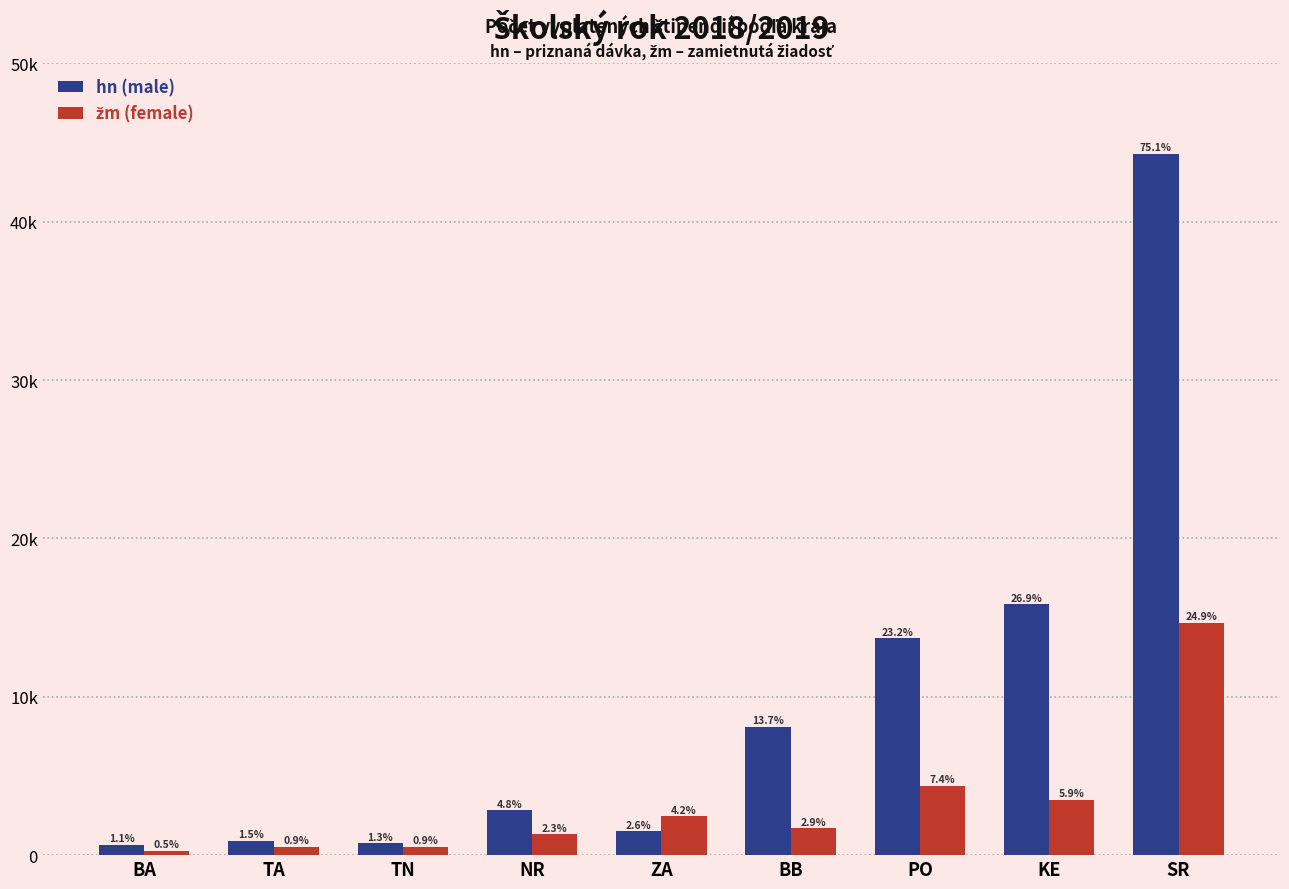

What is the sum of all hn (male) values?

88590